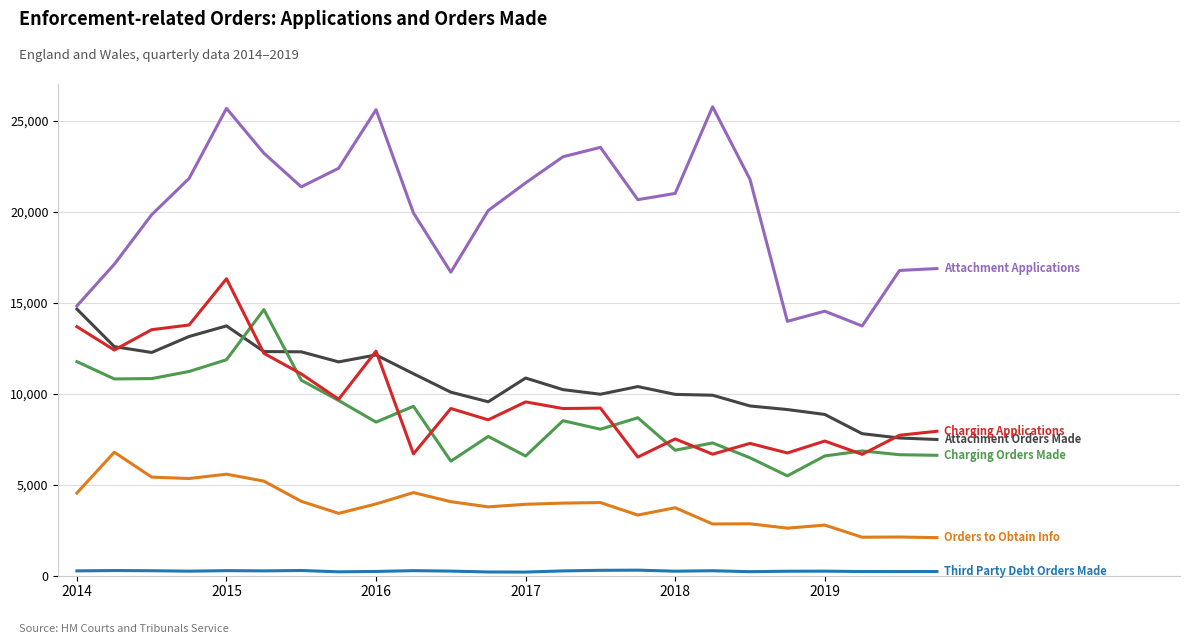

What is the maximum value shown in the chart?

25777